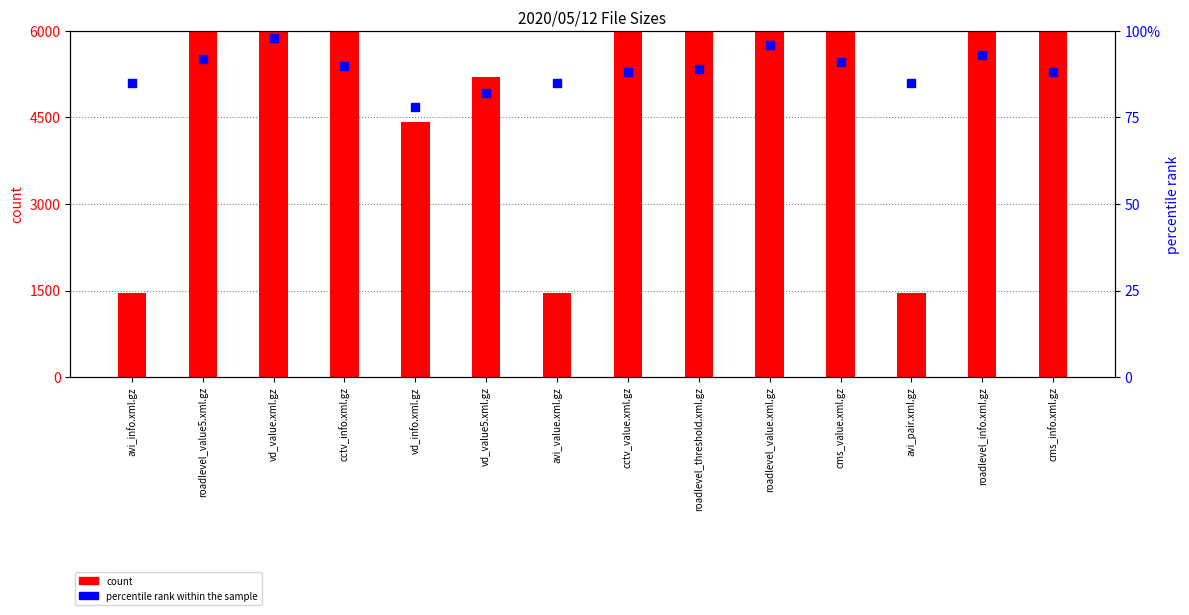

Which series has the largest total across all categories?

count